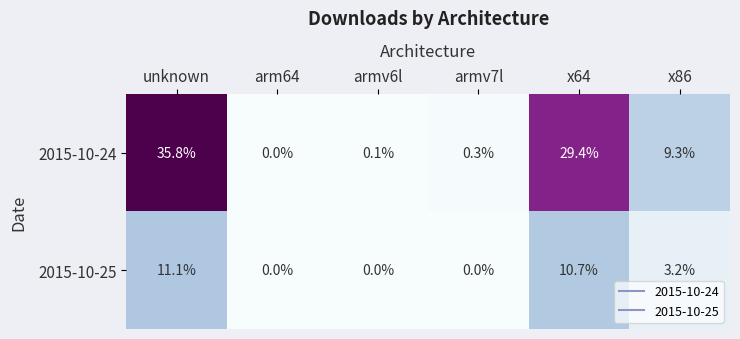

How many distinct data groups are displayed?

2